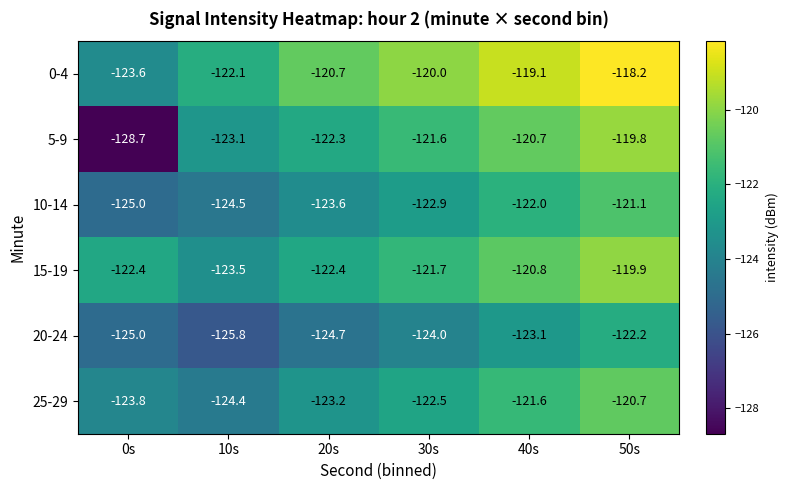

What is the total value across all series at 40s?

-727.3